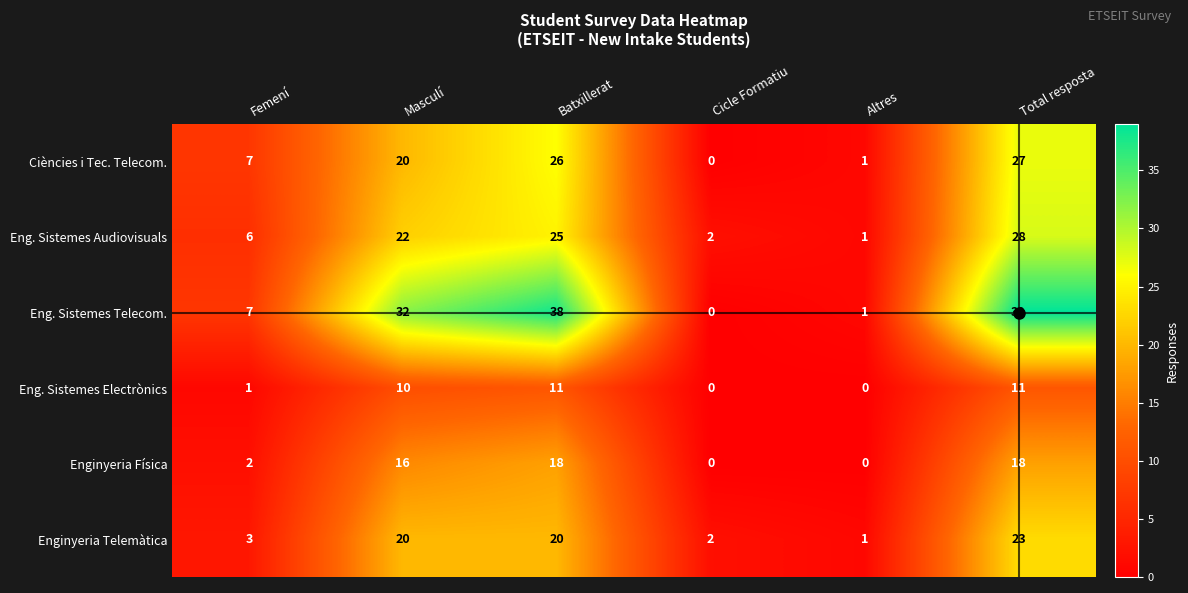

What is the total value across all series at Masculí?

120